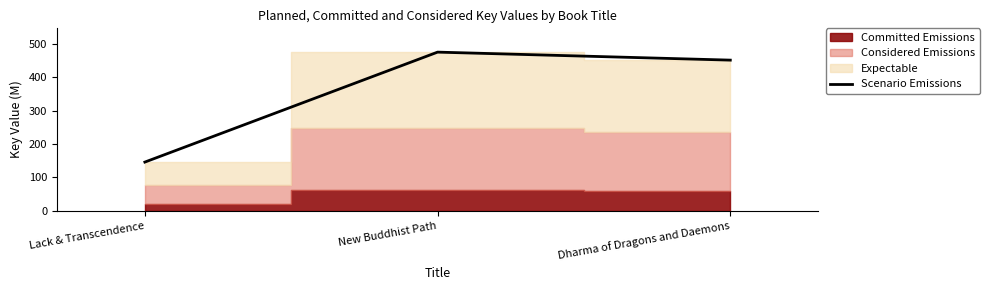

Which category has the lowest value across all series?

Lack & Transcendence